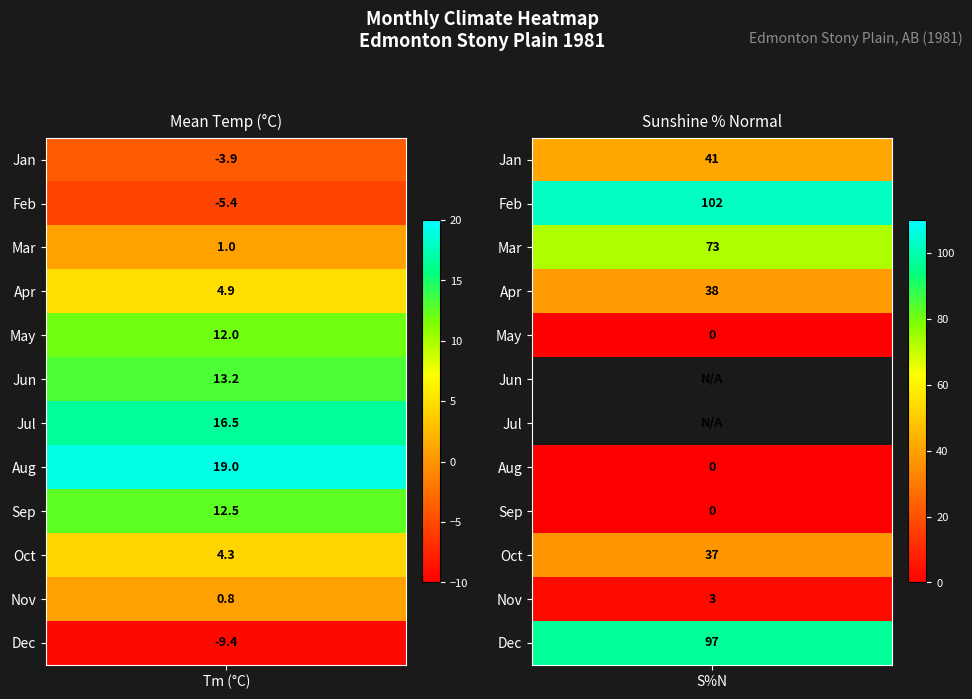

What is the total value across all series at S%N?

391.0